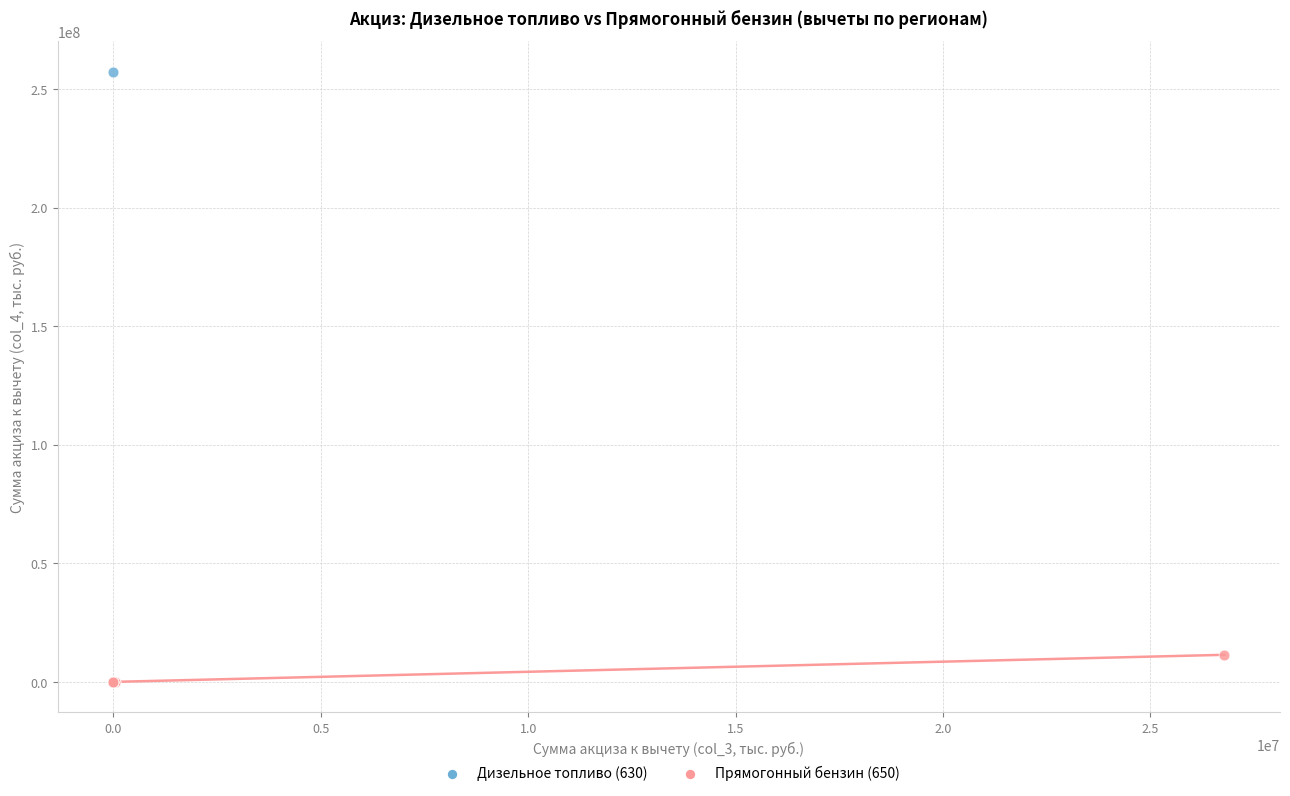

What are all the series names shown in the legend?

Дизельное топливо (630), Прямогонный бензин (650)